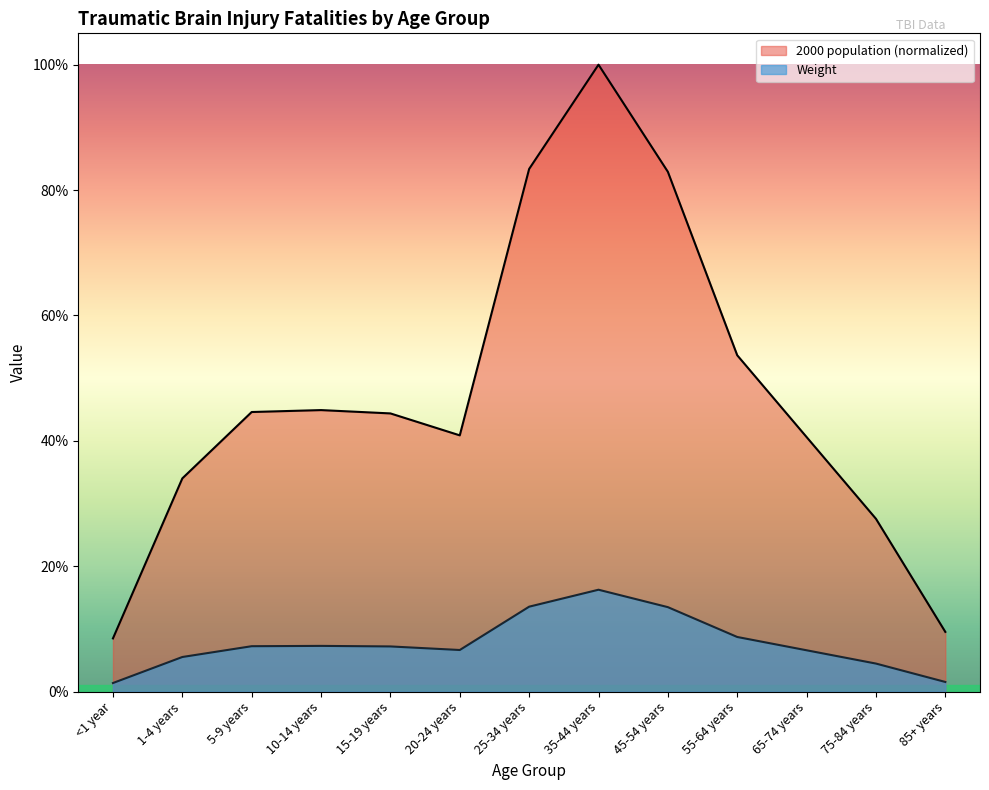

The value of Weight at 1-4 years is 0.1. True or false?

False